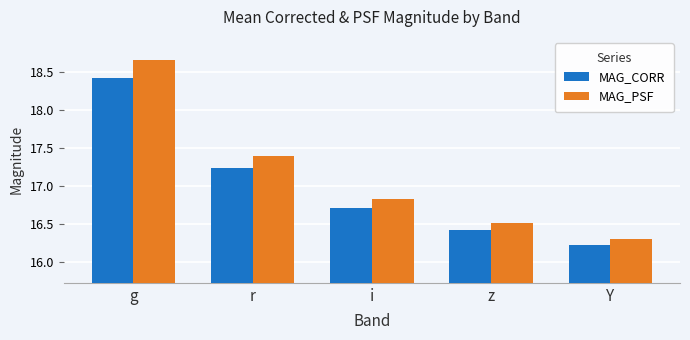

What are all the series names shown in the legend?

MAG_CORR, MAG_PSF